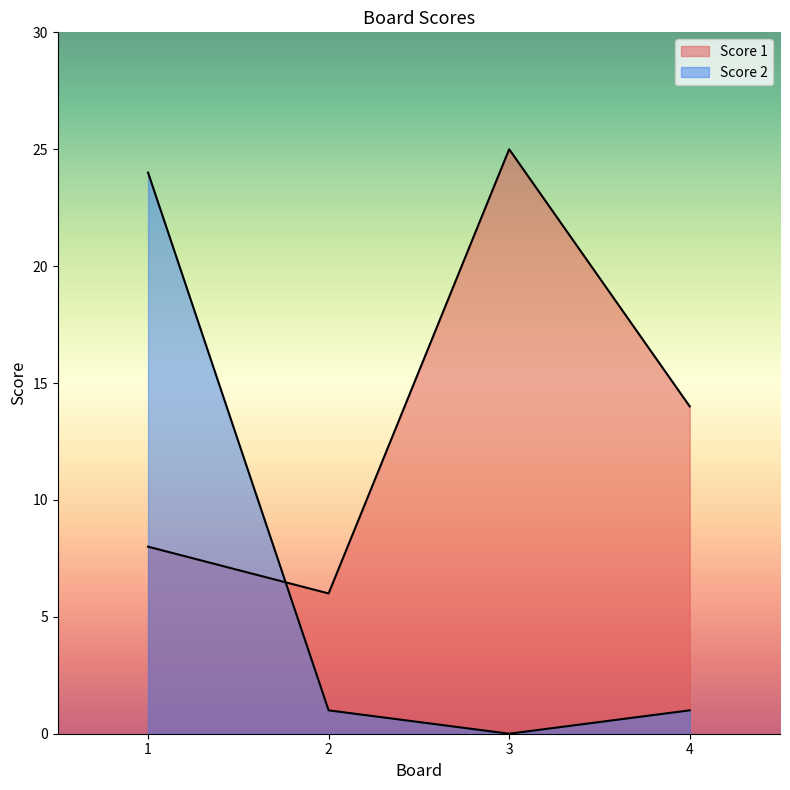

What is the difference between the maximum and minimum values in the Score 2 series?

24